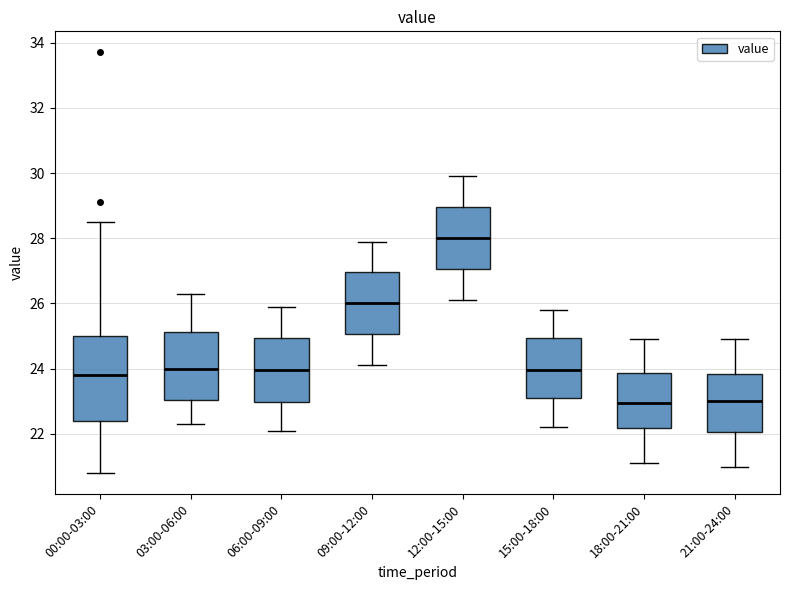

Which box has the highest median line?

12:00-15:00